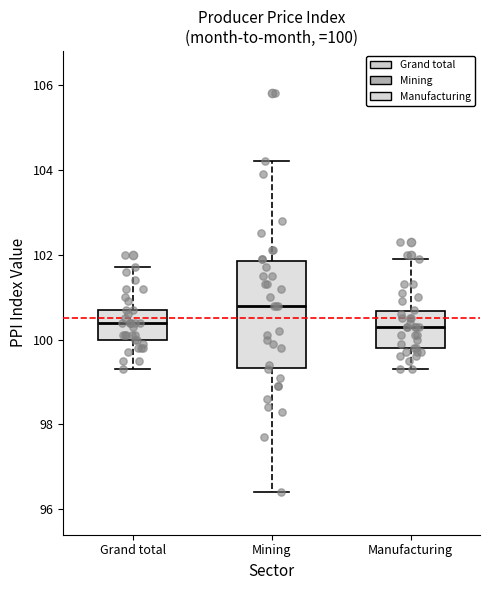

Comparing the boxes themselves (not the whiskers), which one is the tallest?

Mining